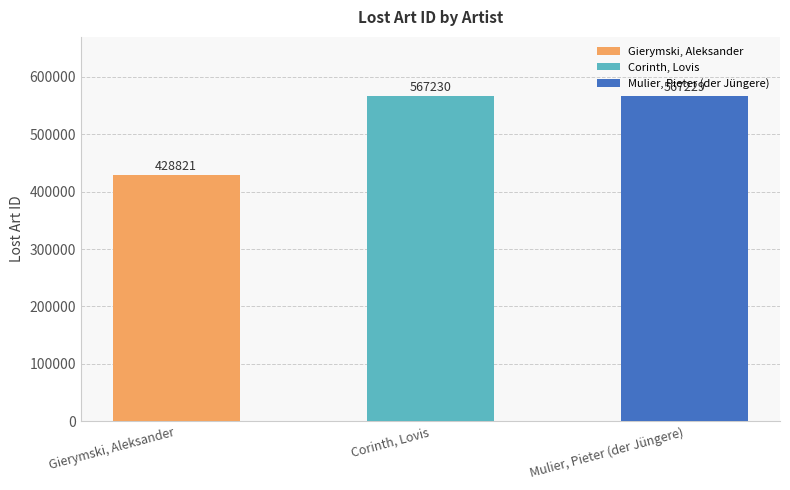

True or false: the data shows 96729 at Gierymski, Aleksander.

False